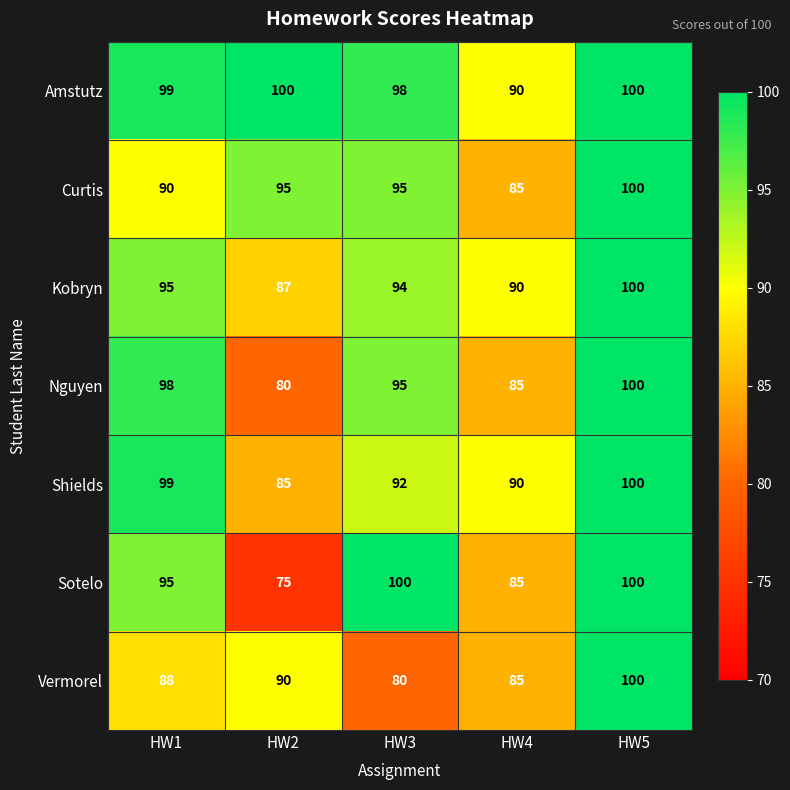

What is the total value across all series at HW3?

654